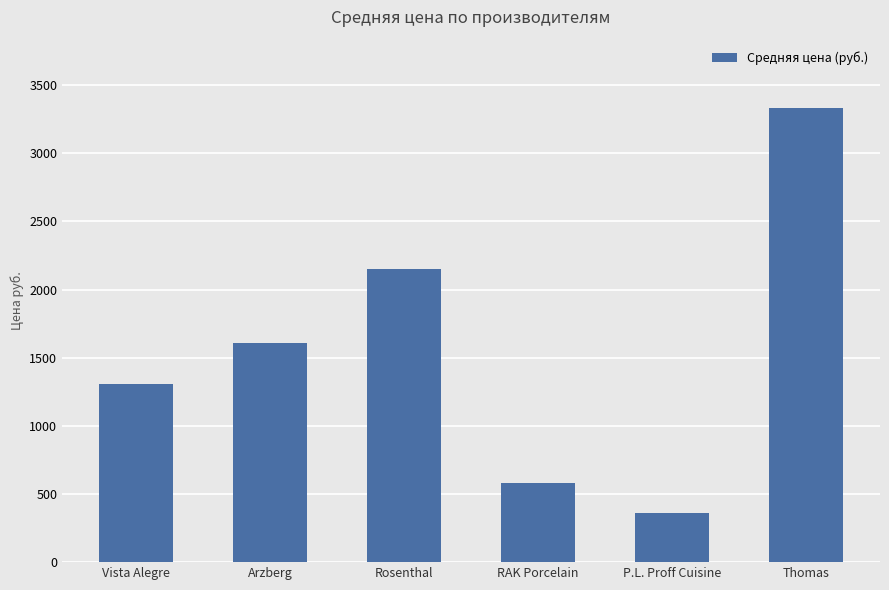

Does the chart contain any negative values?

No